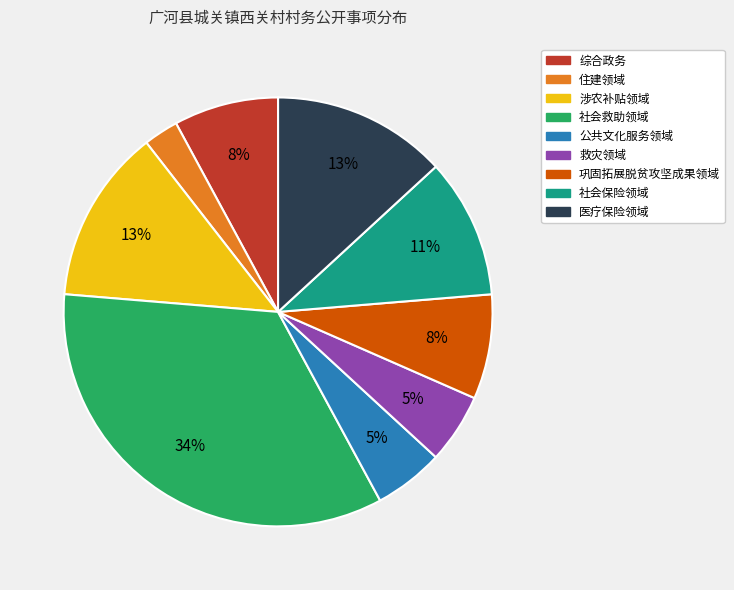

How many slices are in this pie chart?

9